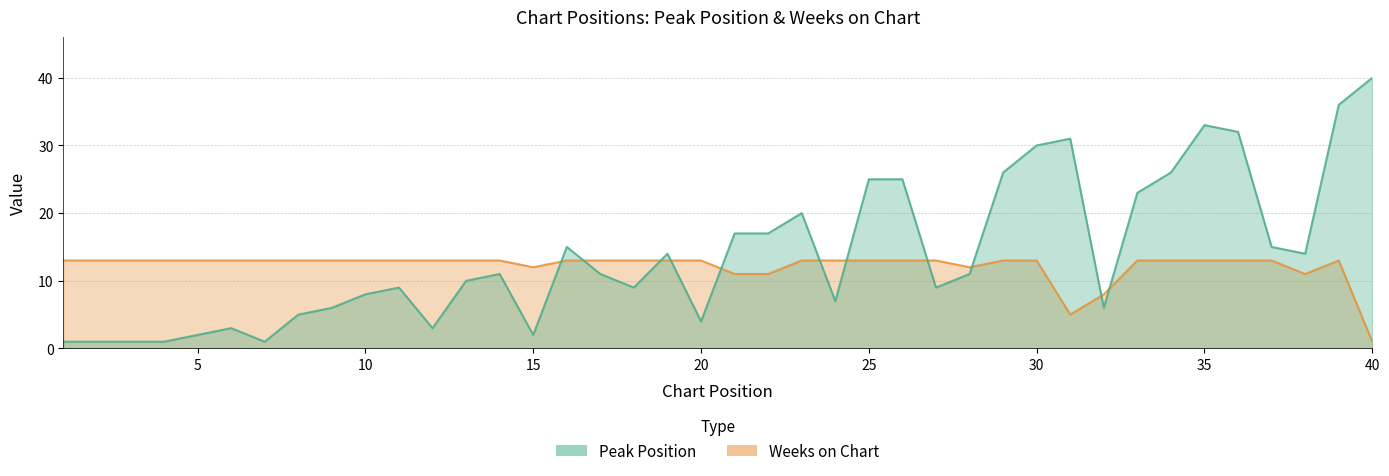

Between 8 and 2, which is larger?

8